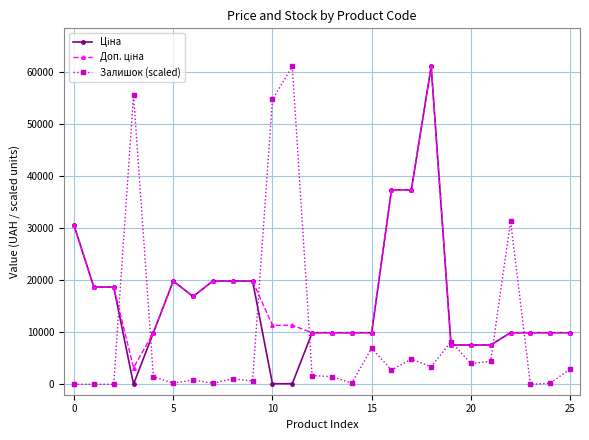

What is the maximum value shown in the chart?

61024.7